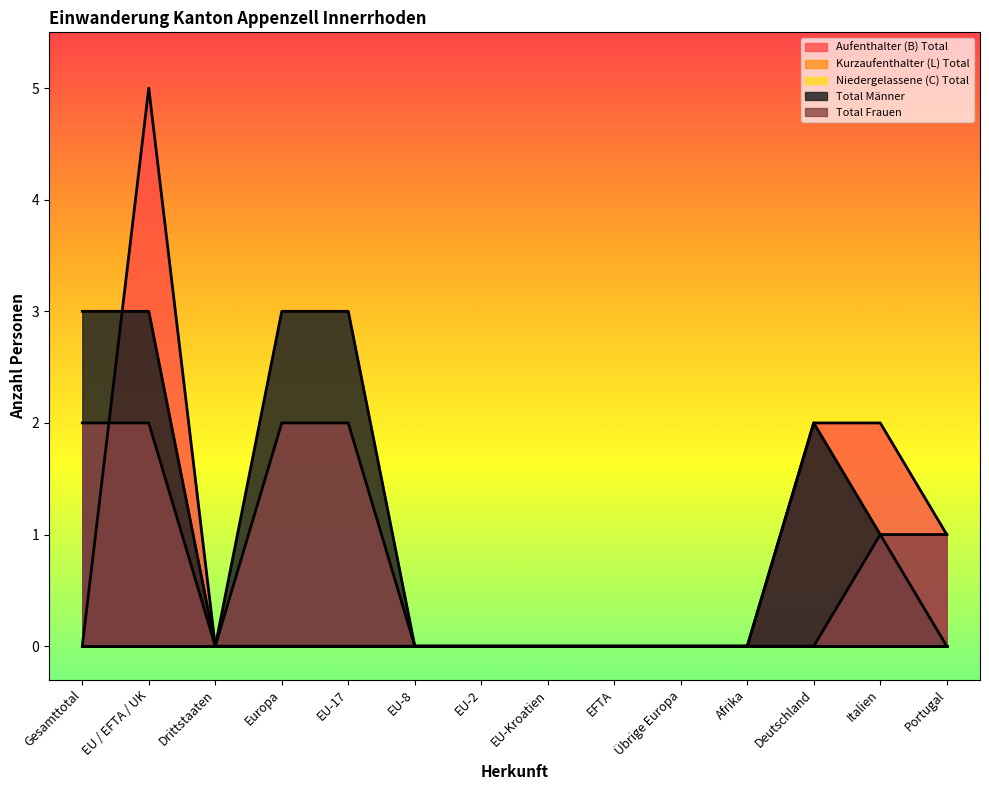

Which category has the highest value across all series?

EU / EFTA / UK